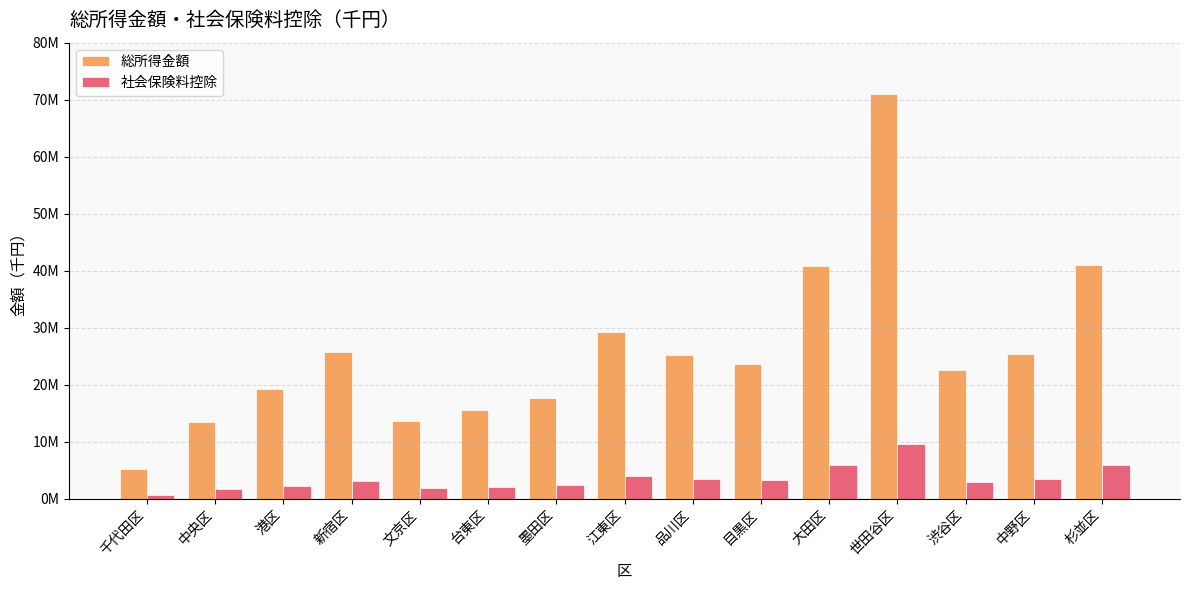

Which label corresponds to the smallest value in the chart?

千代田区